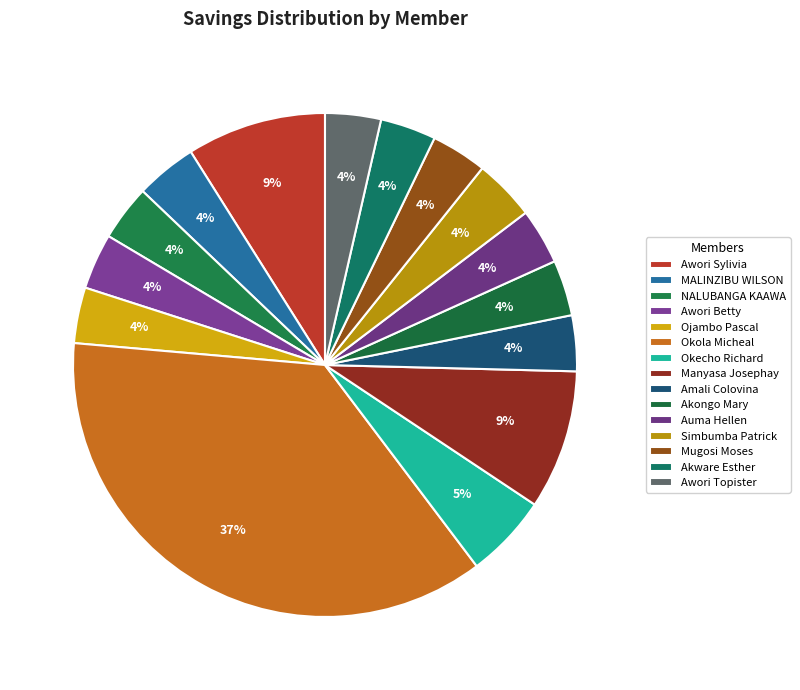

Which has a higher value, Ojambo Pascal or NALUBANGA KAAWA?

Ojambo Pascal